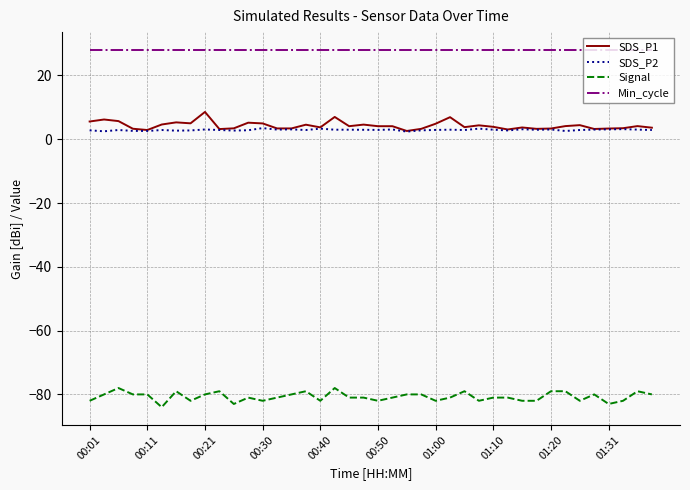

List the series in order of their peak value, highest first.

Min_cycle, SDS_P1, SDS_P2, Signal